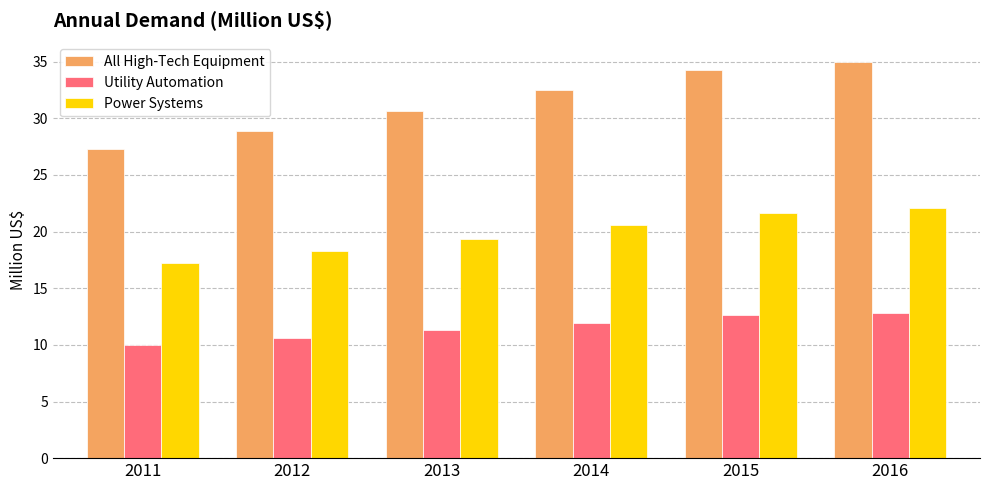

Reading left to right, what are all the values shown in this chart?

All High-Tech Equipment: 2011=27.3	2012=28.9	2013=30.7	2014=32.5	2015=34.3	2016=34.9
Utility Automation: 2011=10.0	2012=10.6	2013=11.3	2014=11.9	2015=12.6	2016=12.8
Power Systems: 2011=17.3	2012=18.3	2013=19.4	2014=20.6	2015=21.7	2016=22.1